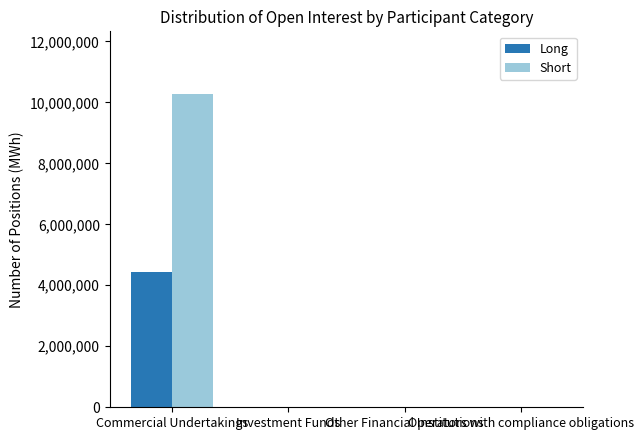

Are the bars grouped side by side (vs. stacked)?

Yes